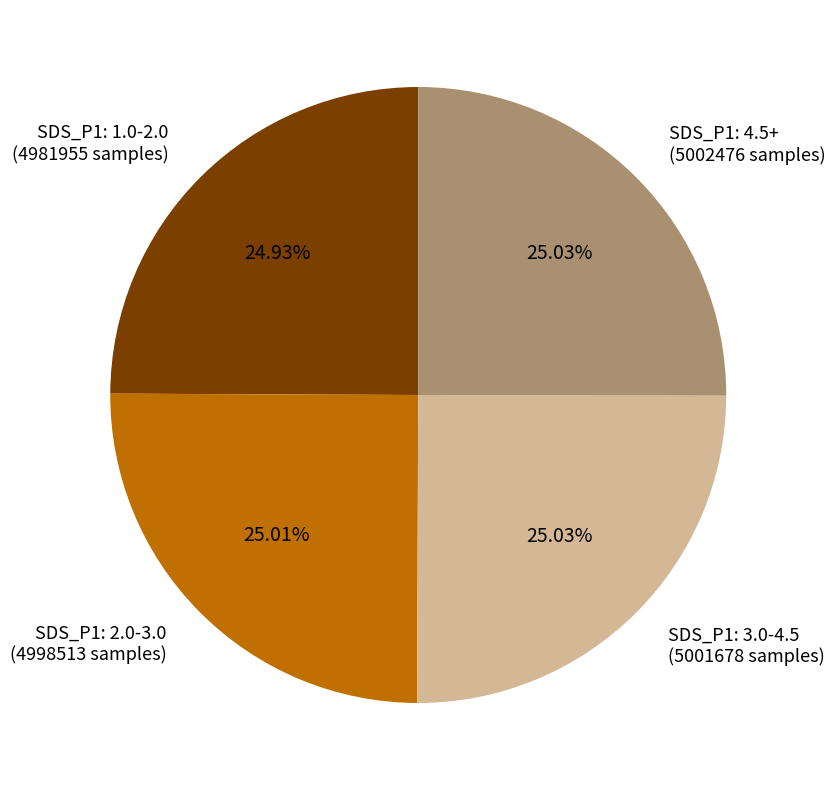

What is the ratio of the value at SDS_P1: 3.0-4.5 (5001678 samples) to the value at SDS_P1: 1.0-2.0 (4981955 samples)?

1.0